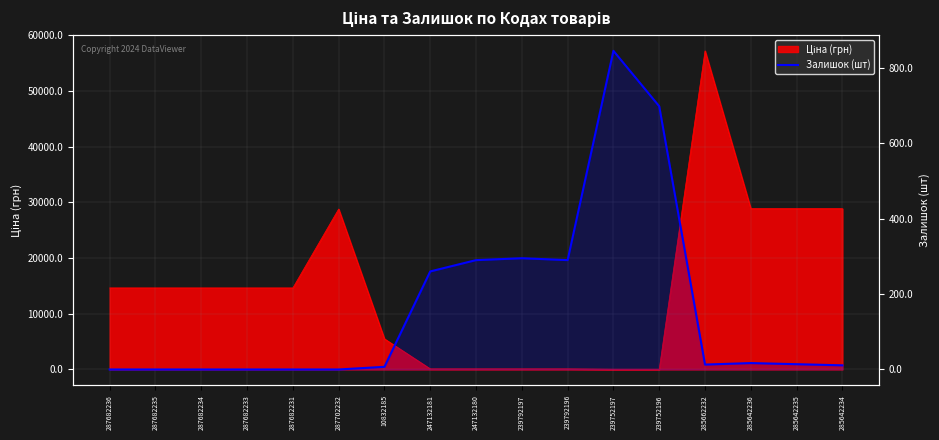

How many data points does each series have?

17